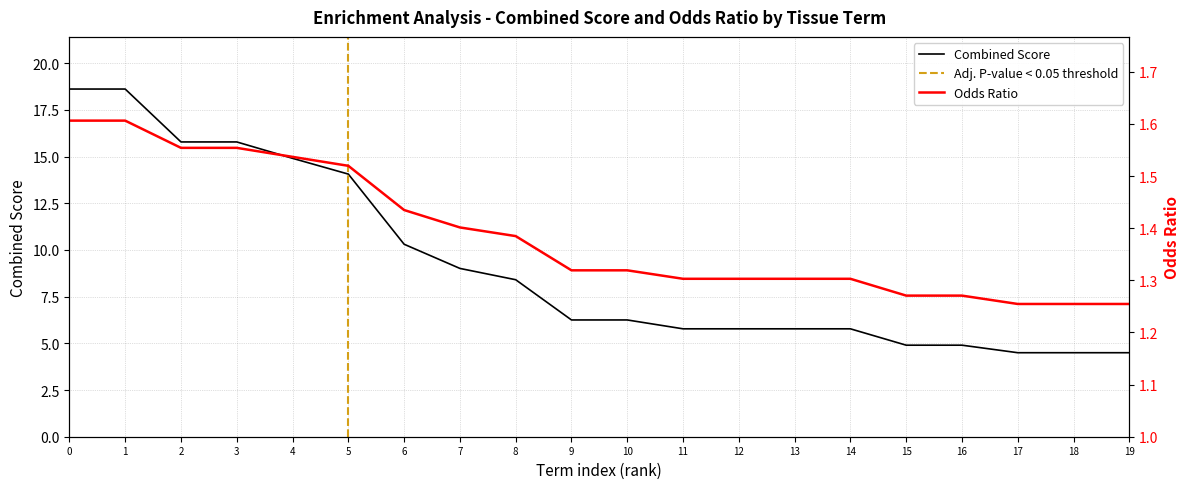

Reading left to right, list all the values displayed in this chart.

Odds Ratio: 1.6	1.6	1.6	1.6	1.5	1.5	1.4	1.4	1.4	1.3	1.3	1.3	1.3	1.3	1.3	1.3	1.3	1.3	1.3	1.3
Combined Score: 18.6	18.6	15.8	15.8	14.9	14.1	10.3	9.0	8.4	6.3	6.3	5.8	5.8	5.8	5.8	4.9	4.9	4.5	4.5	4.5